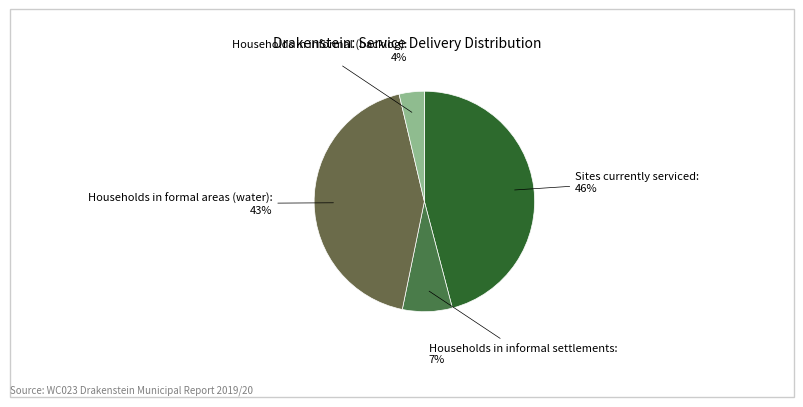

What percentage is the Households in informal (backlog) slice, to the nearest percent?

4%